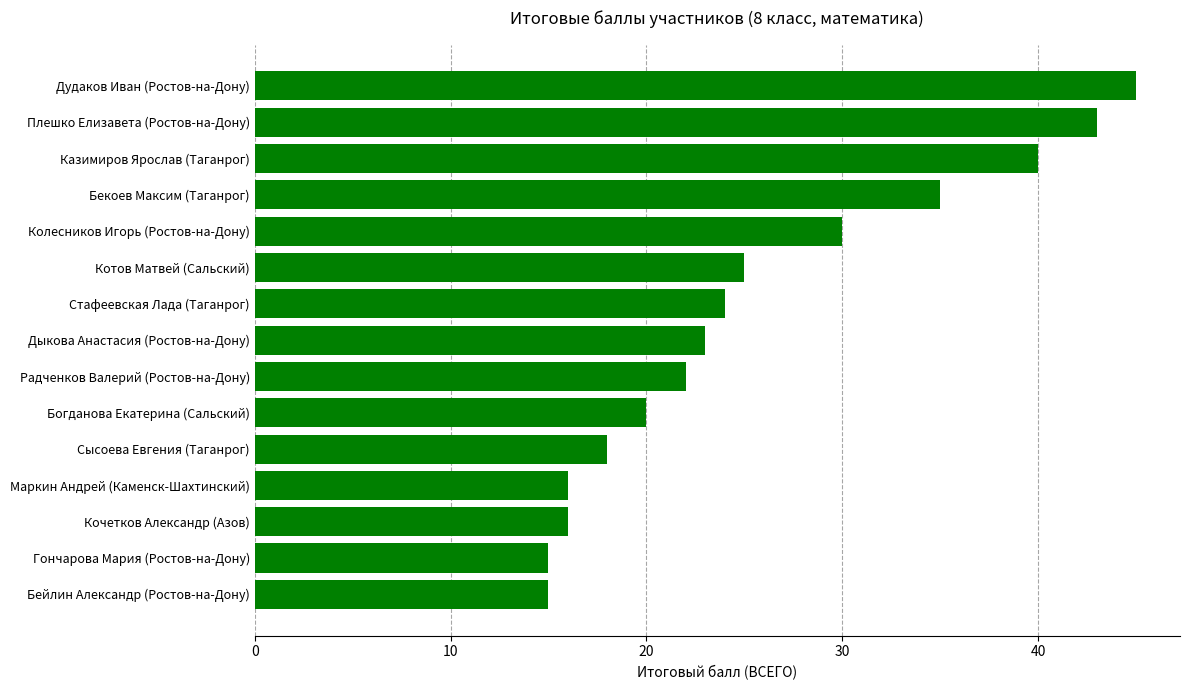

Where is the data nearest to the value 30?

Колесников Игорь (Ростов-на-Дону)